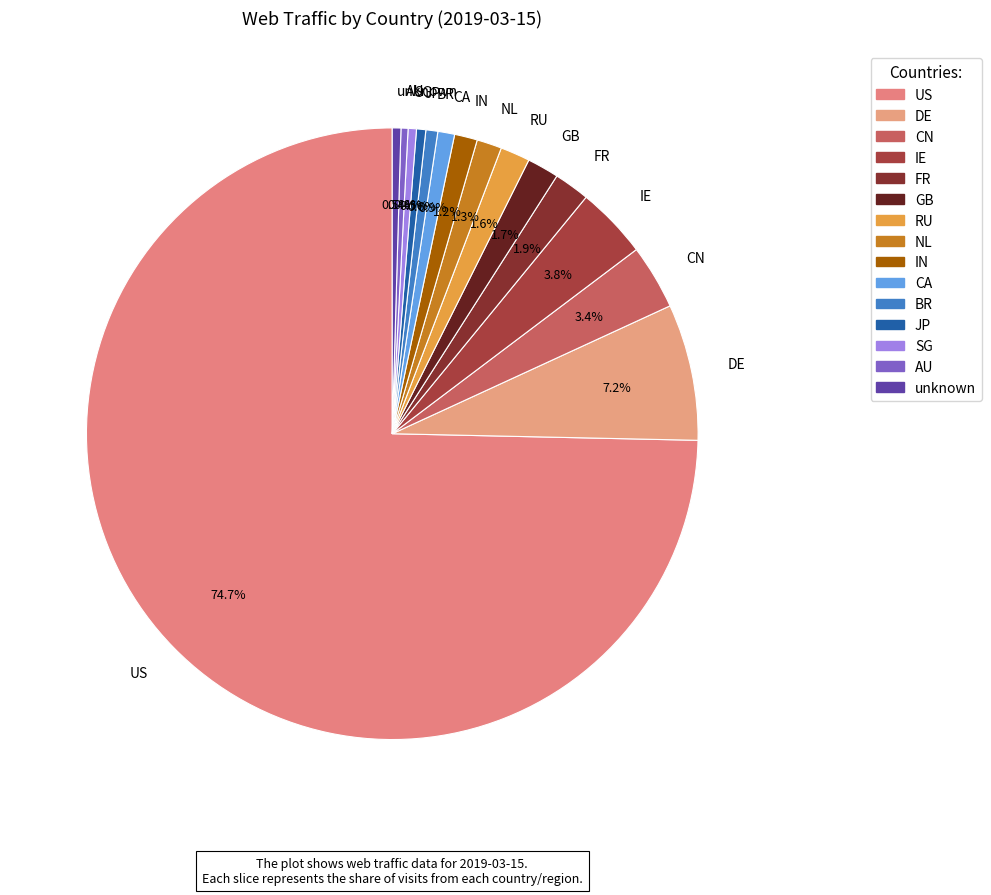

What percentage is the DE slice, to the nearest percent?

7%